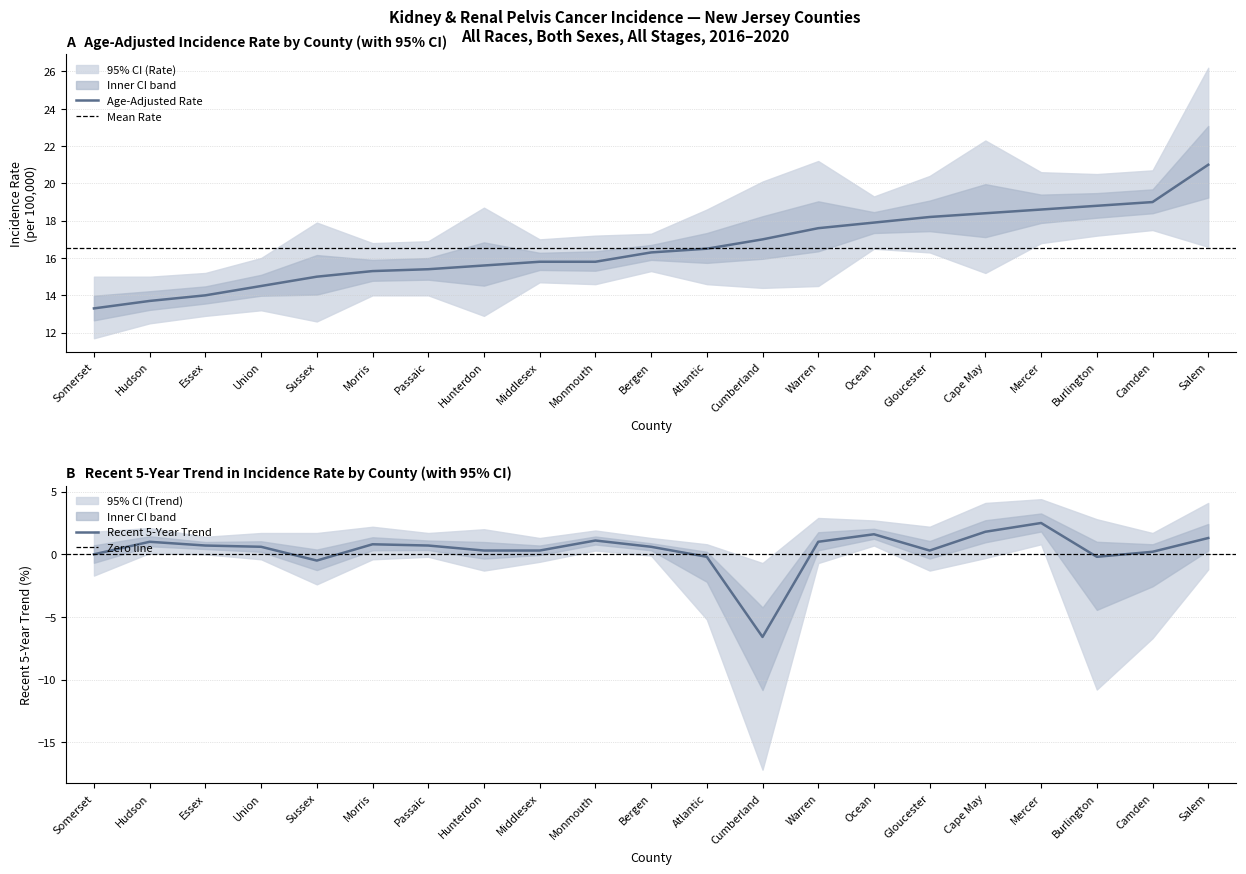

At which label does Recent 5-Year Trend reach its minimum?

Cumberland